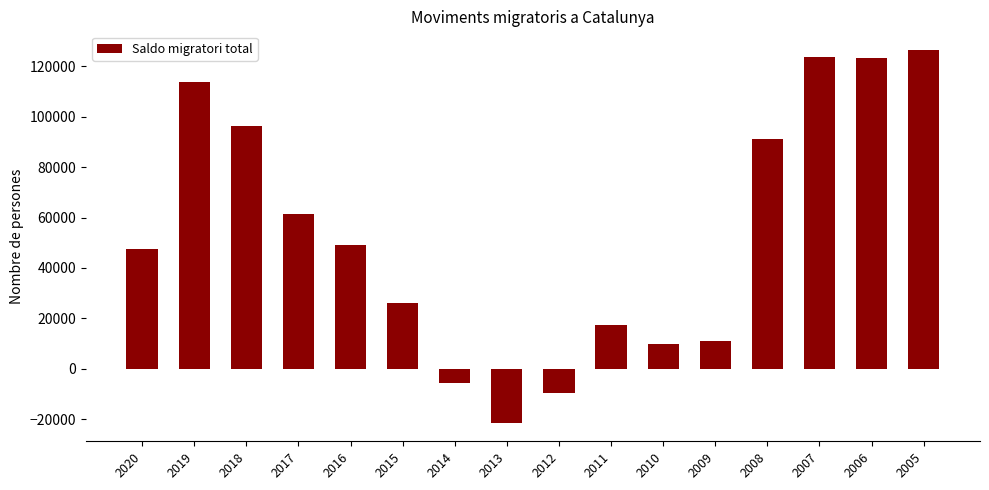

Which category has the lowest value across all series?

2013